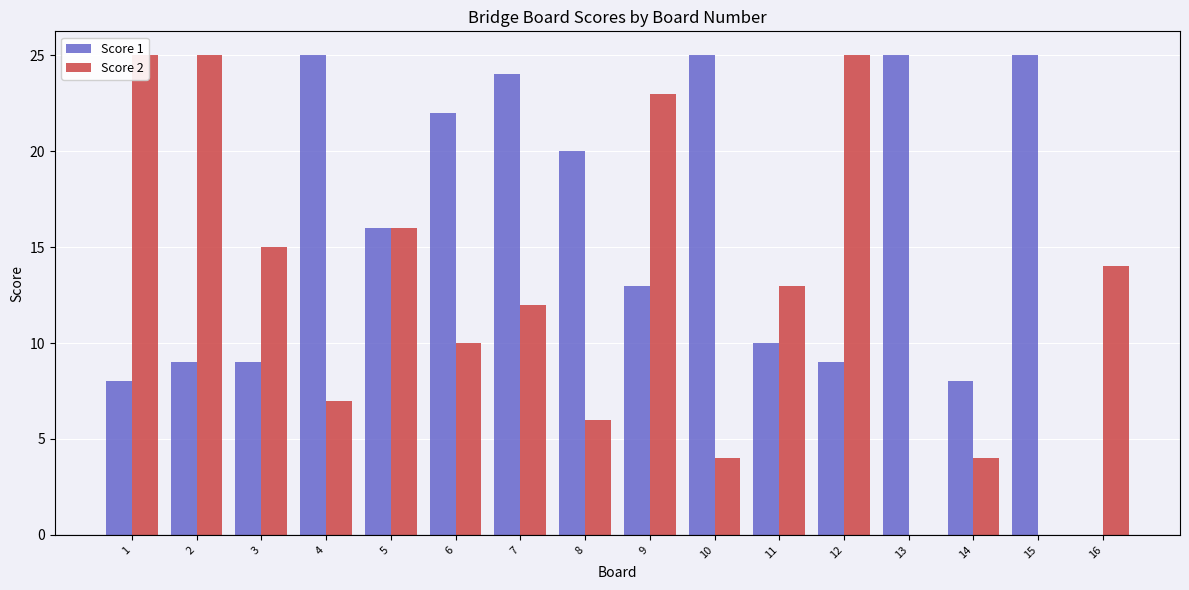

How many bars are there in each group?

2